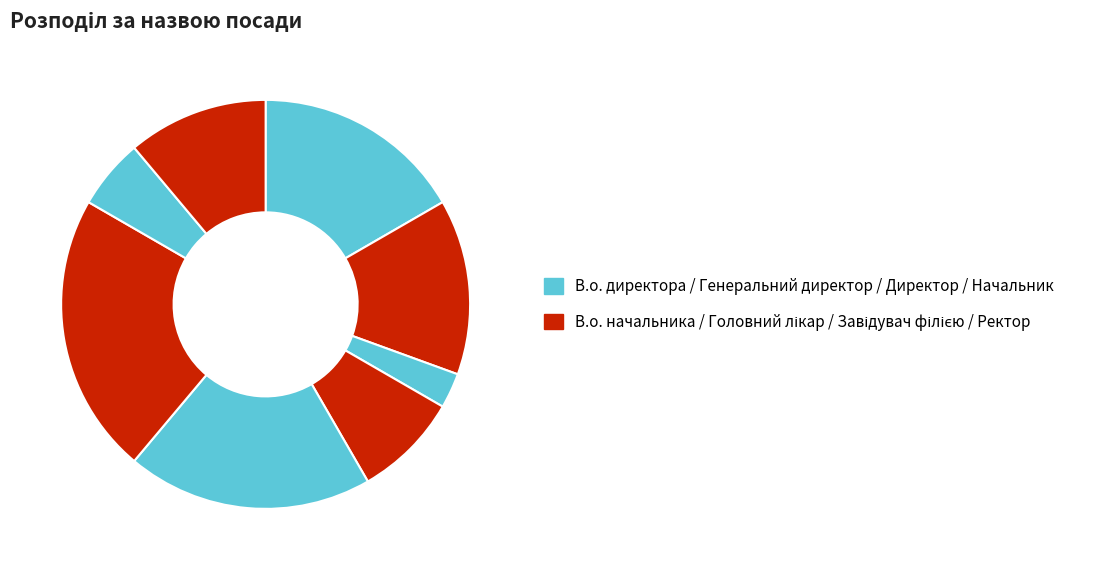

Count the number of slices in the pie.

8